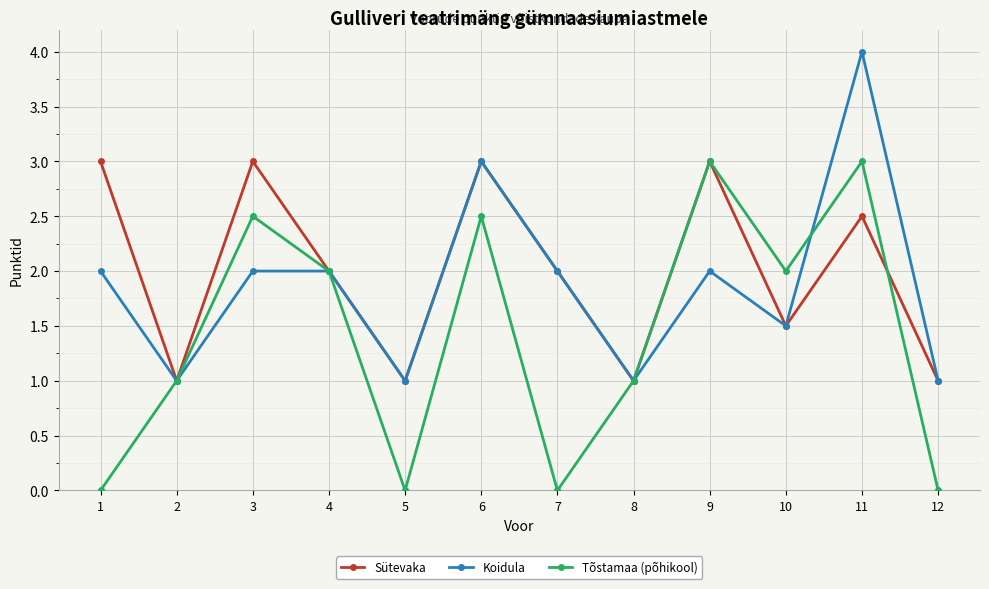

What is the maximum value shown in the chart?

4.0